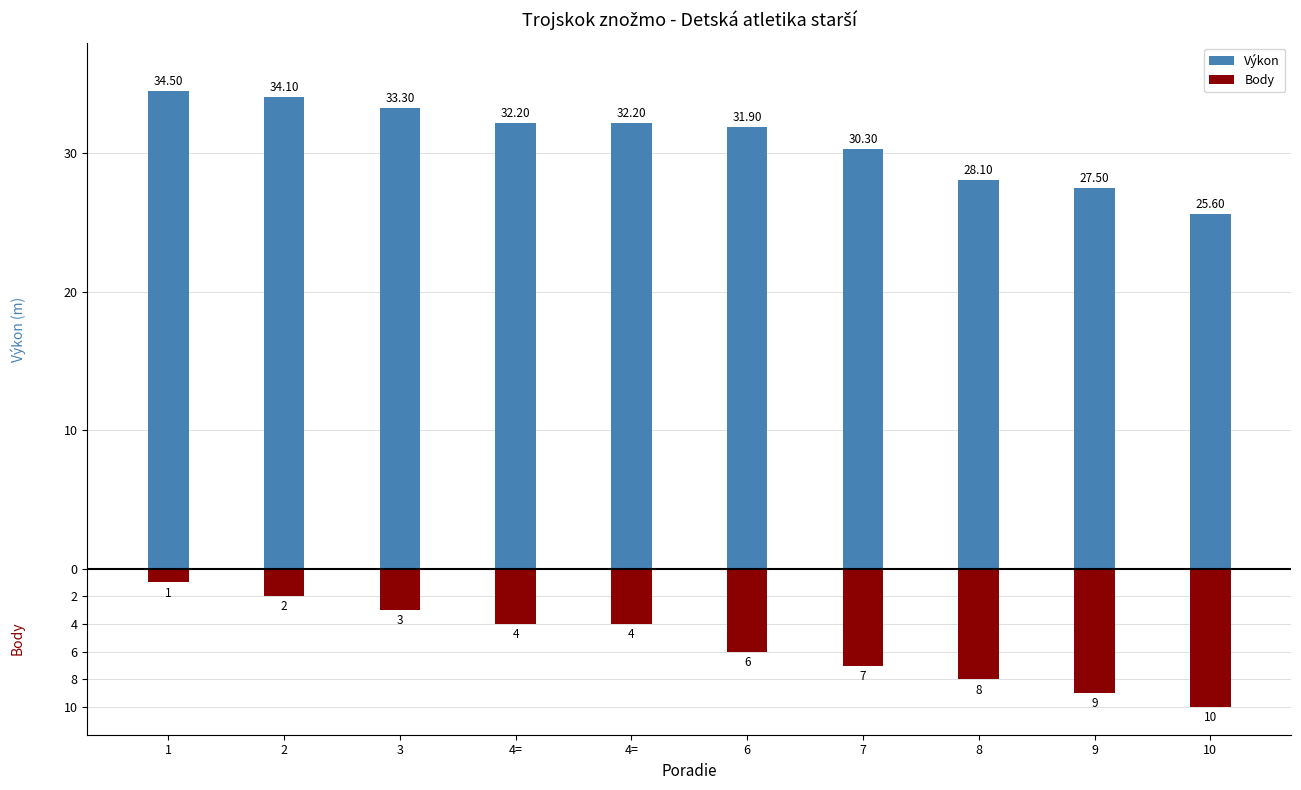

At 4=, list the series in order from smallest to largest.

Body, Výkon